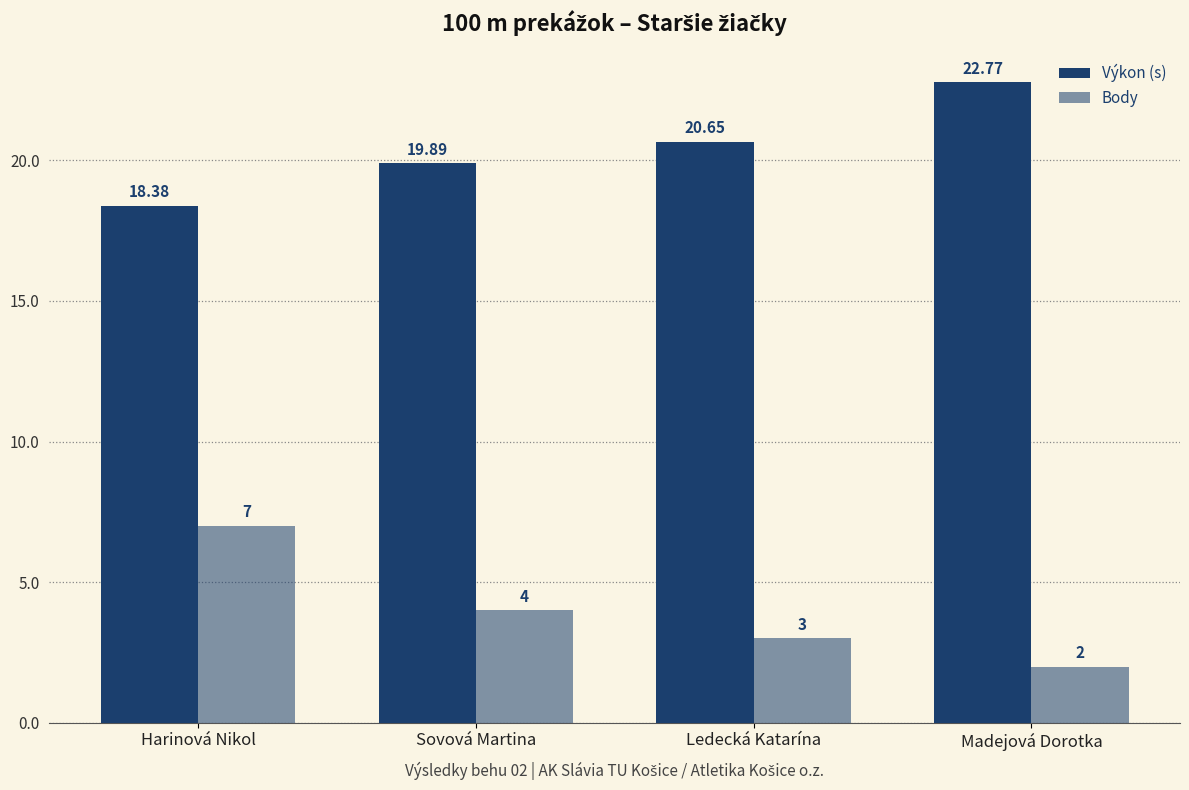

Which series has the largest range (max minus min)?

Body